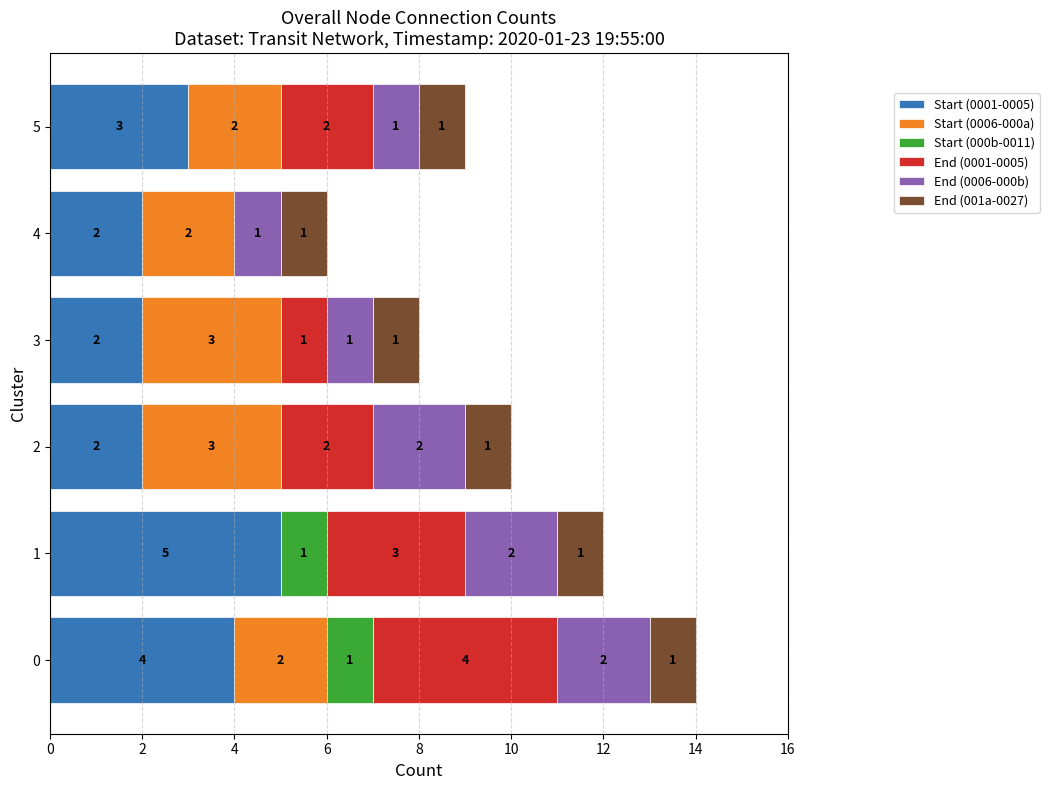

Where is Start (0001-0005) nearest to the value 3?

5